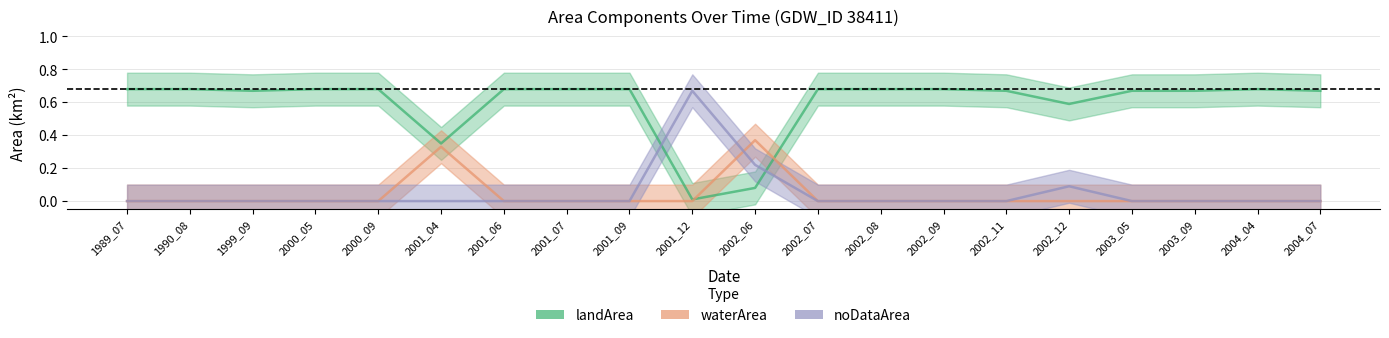

At which category is the sum across all series the highest?

1989_07